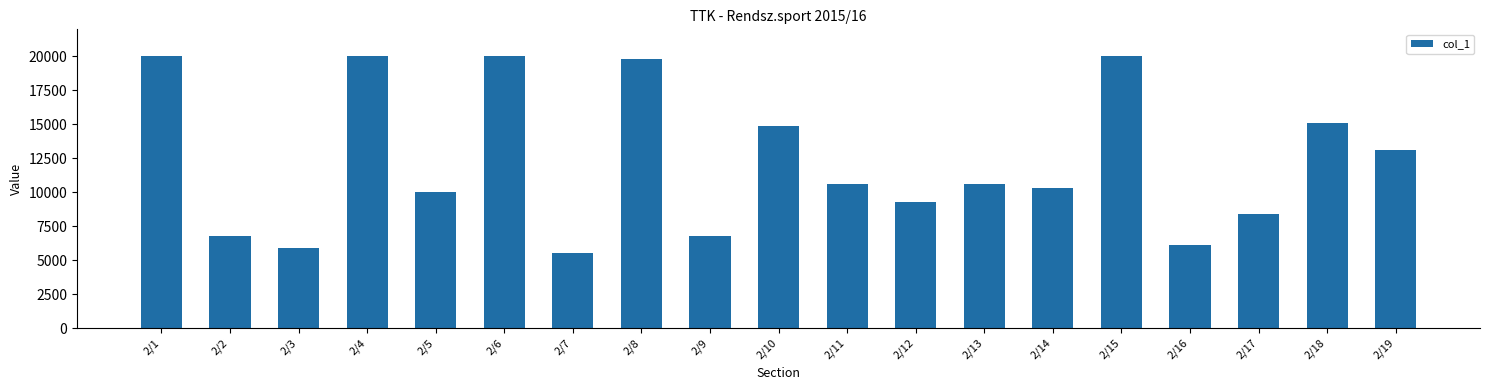

Between 2/3 and 2/7, which is larger?

2/3